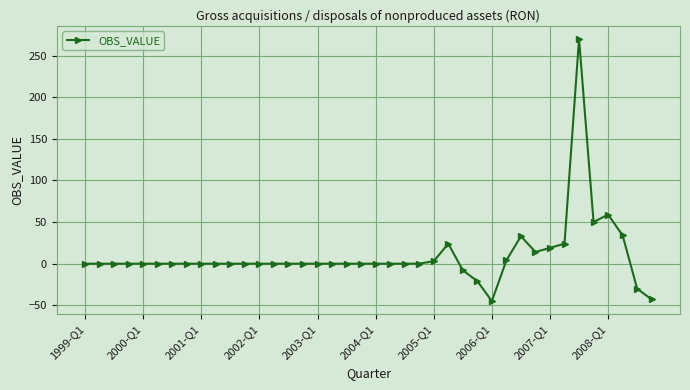

What is the difference between the maximum and minimum values?

315